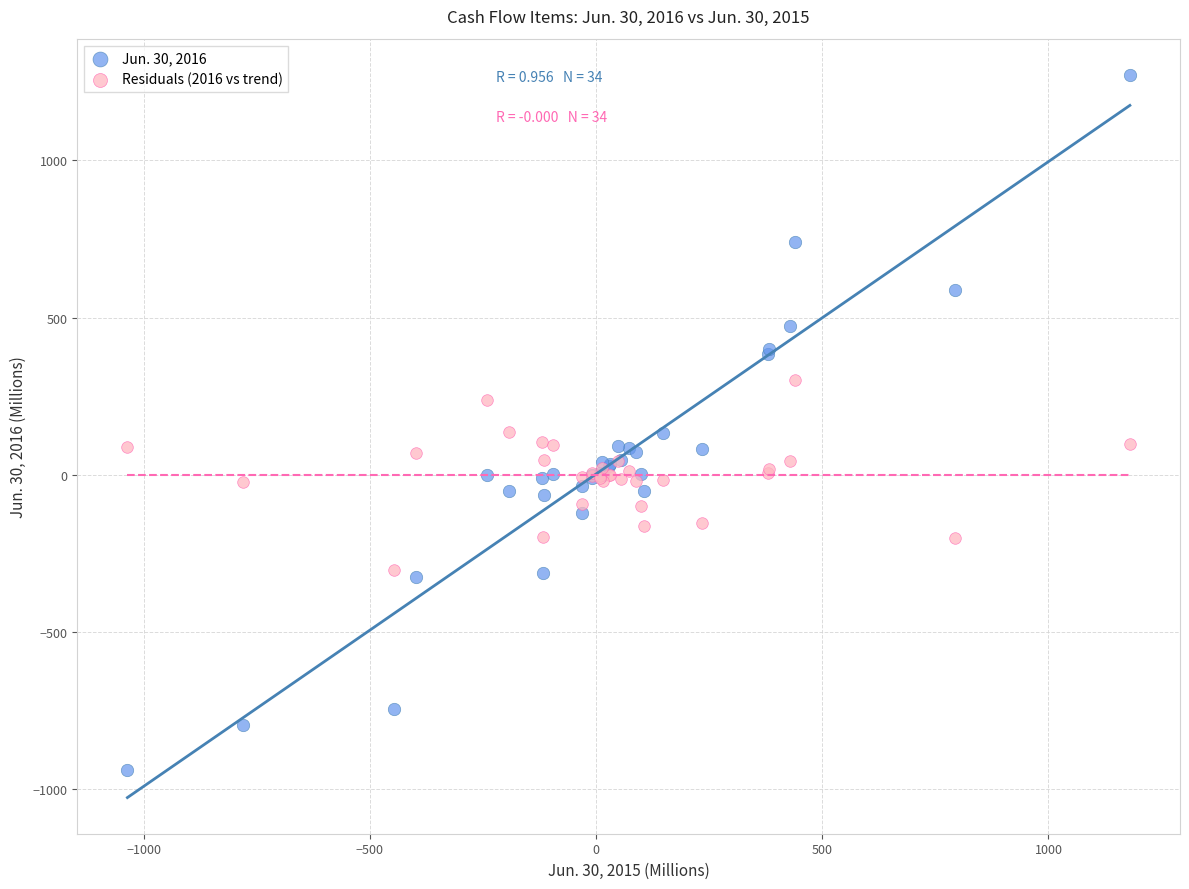

Which series reaches the maximum Y coordinate?

Jun. 30, 2016